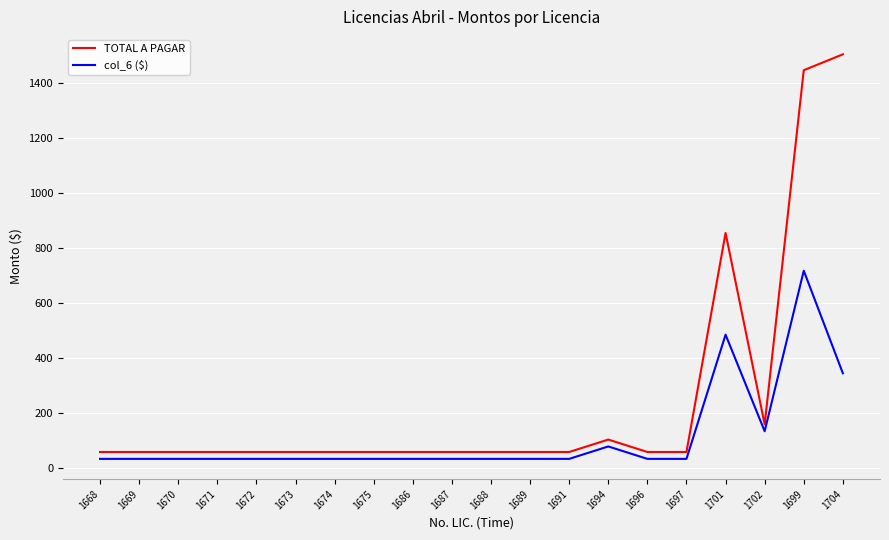

What is the minimum value for TOTAL A PAGAR?

59.7